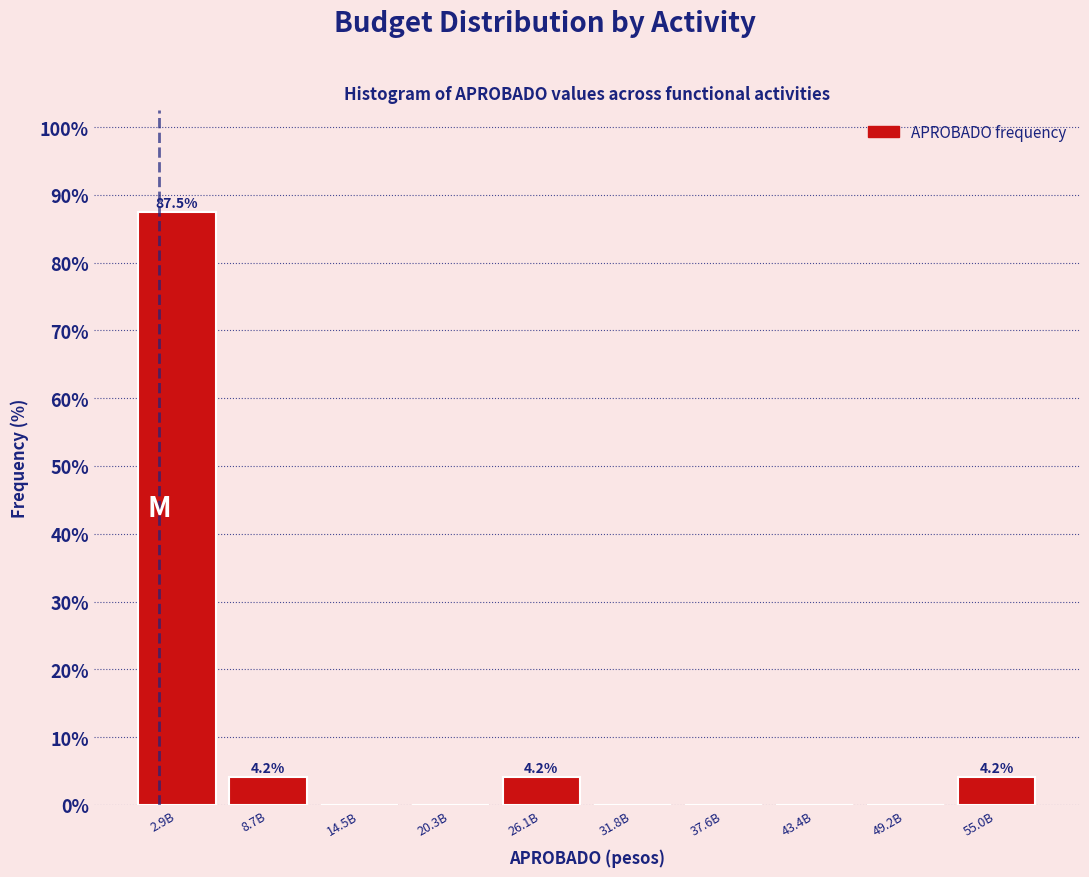

Reading right to left, list all the values displayed in this chart.

55.0B=4.2	49.2B=0.0	43.4B=0.0	37.6B=0.0	31.8B=0.0	26.1B=4.2	20.3B=0.0	14.5B=0.0	8.7B=4.2	2.9B=87.5